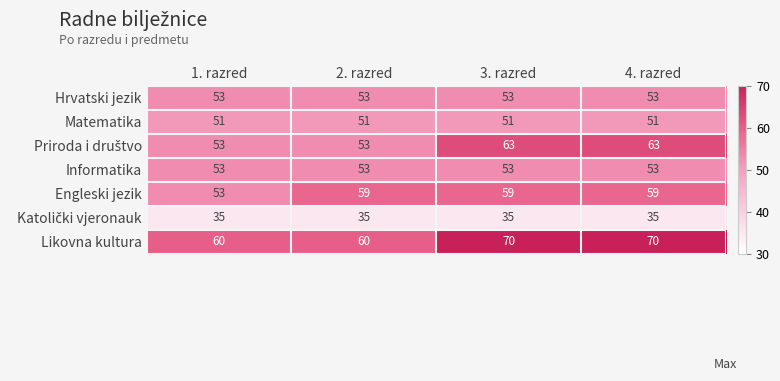

At which label is Engleski jezik closest to 56?

1. razred